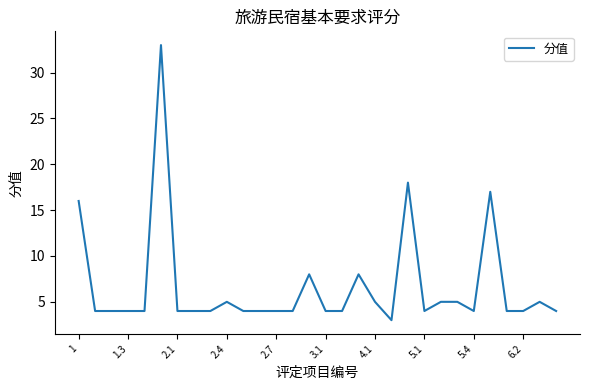

What is the smallest value displayed?

3